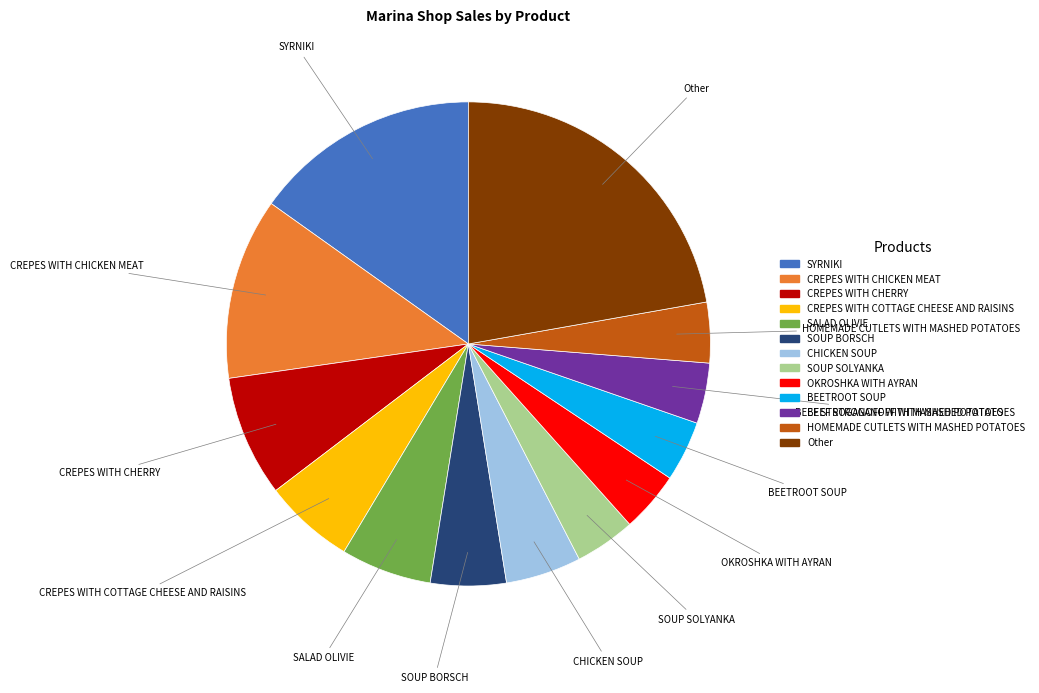

Is there a majority slice in this chart?

No